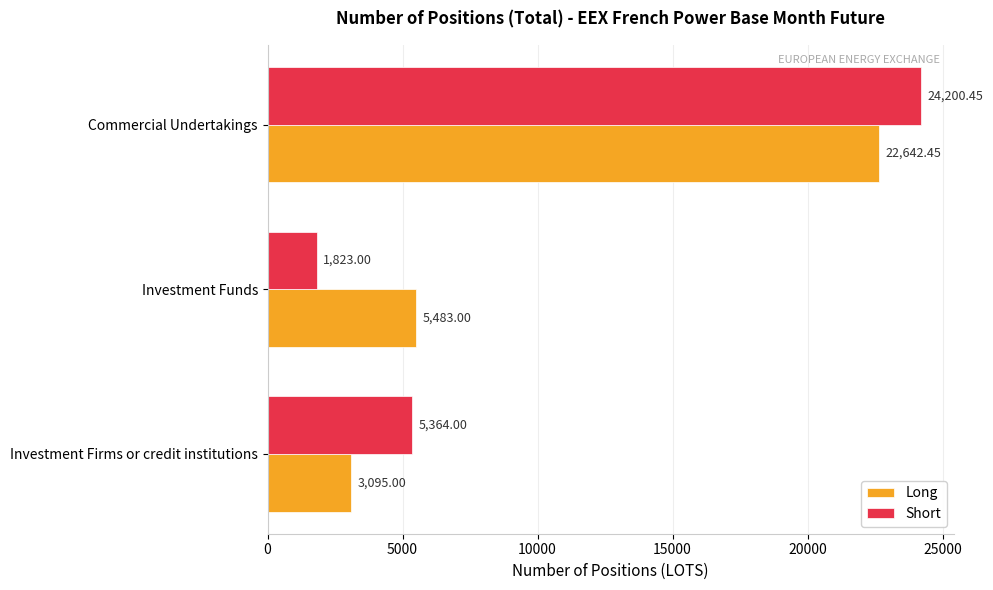

Rank the series by their average value, from lowest to highest.

Long, Short